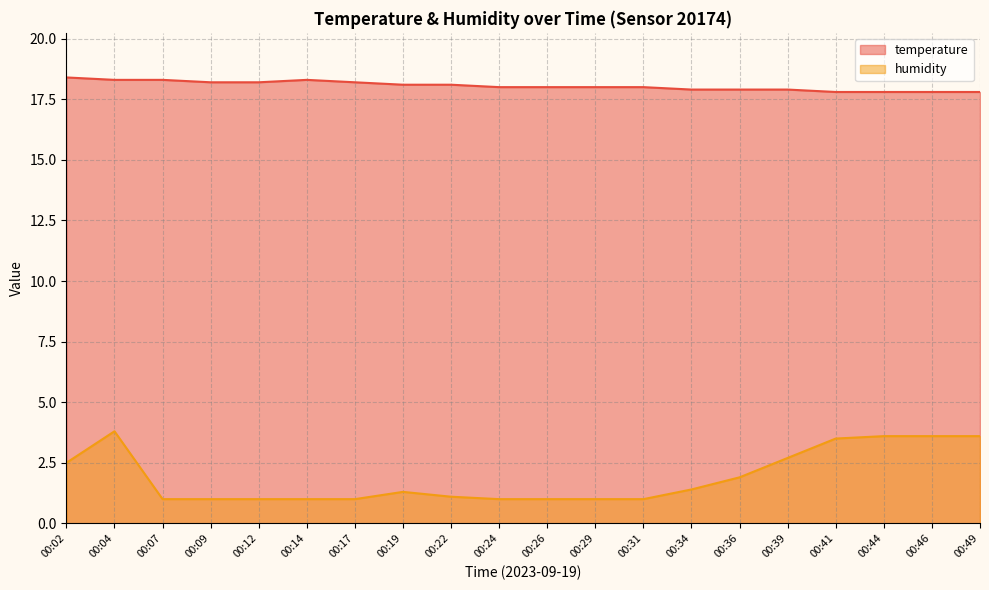

At which label does humidity reach its peak?

00:04